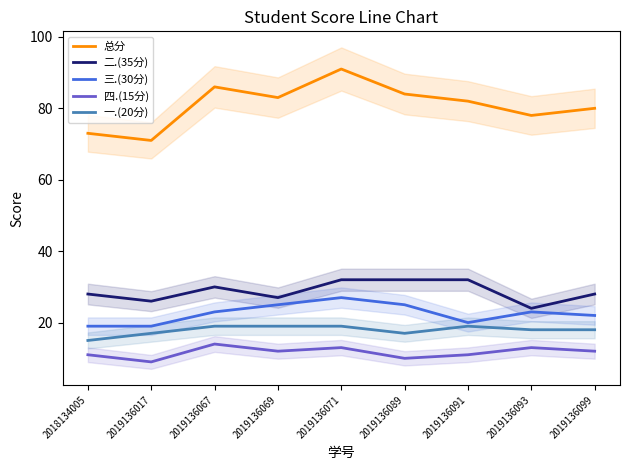

Reading left to right, extract all data points from this chart.

总分: 2018134005=73	2019136017=71	2019136067=86	2019136069=83	2019136071=91	2019136089=84	2019136091=82	2019136093=78	2019136099=80
二.(35分): 2018134005=28	2019136017=26	2019136067=30	2019136069=27	2019136071=32	2019136089=32	2019136091=32	2019136093=24	2019136099=28
三.(30分): 2018134005=19	2019136017=19	2019136067=23	2019136069=25	2019136071=27	2019136089=25	2019136091=20	2019136093=23	2019136099=22
四.(15分): 2018134005=11	2019136017=9	2019136067=14	2019136069=12	2019136071=13	2019136089=10	2019136091=11	2019136093=13	2019136099=12
一.(20分): 2018134005=15	2019136017=17	2019136067=19	2019136069=19	2019136071=19	2019136089=17	2019136091=19	2019136093=18	2019136099=18